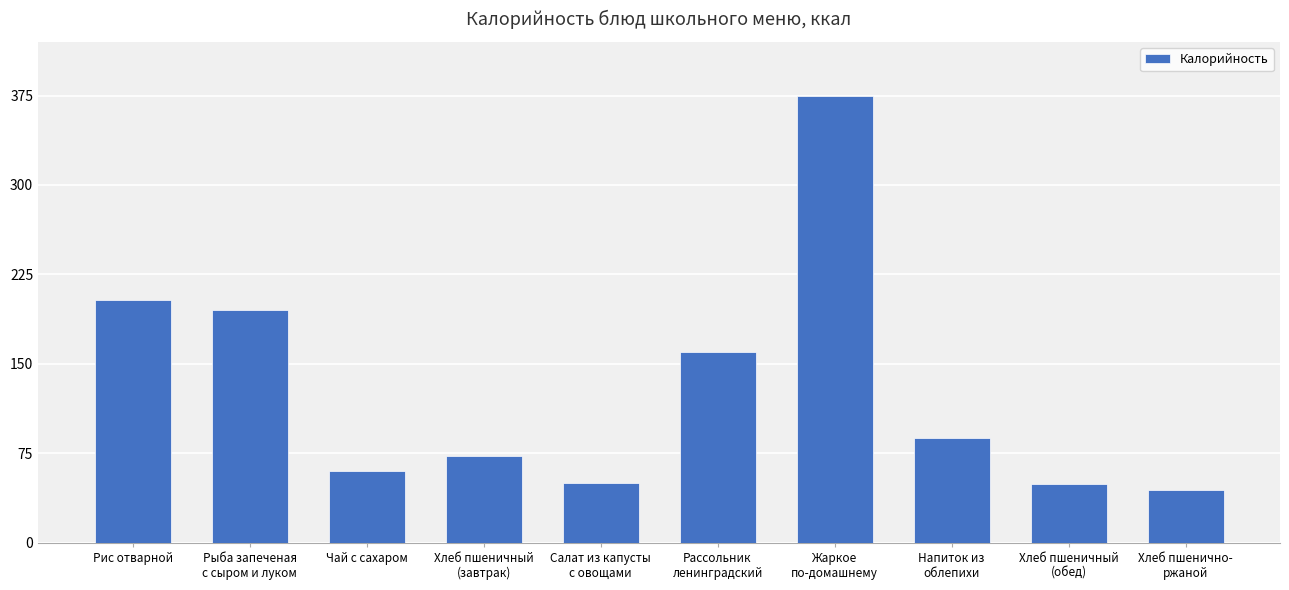

Between Рис отварной and Рассольник
ленинградский, which is larger?

Рис отварной